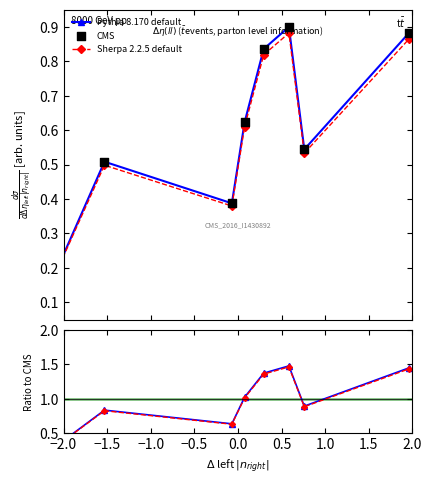

Which series has the widest spread of Y values?

Pythia 8.170 default